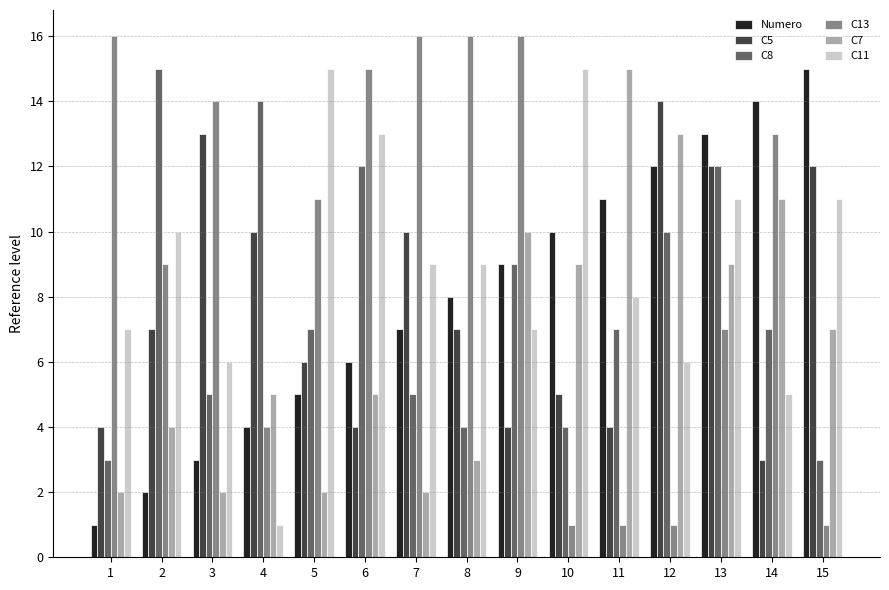

What is the total value across all series at 8?

47